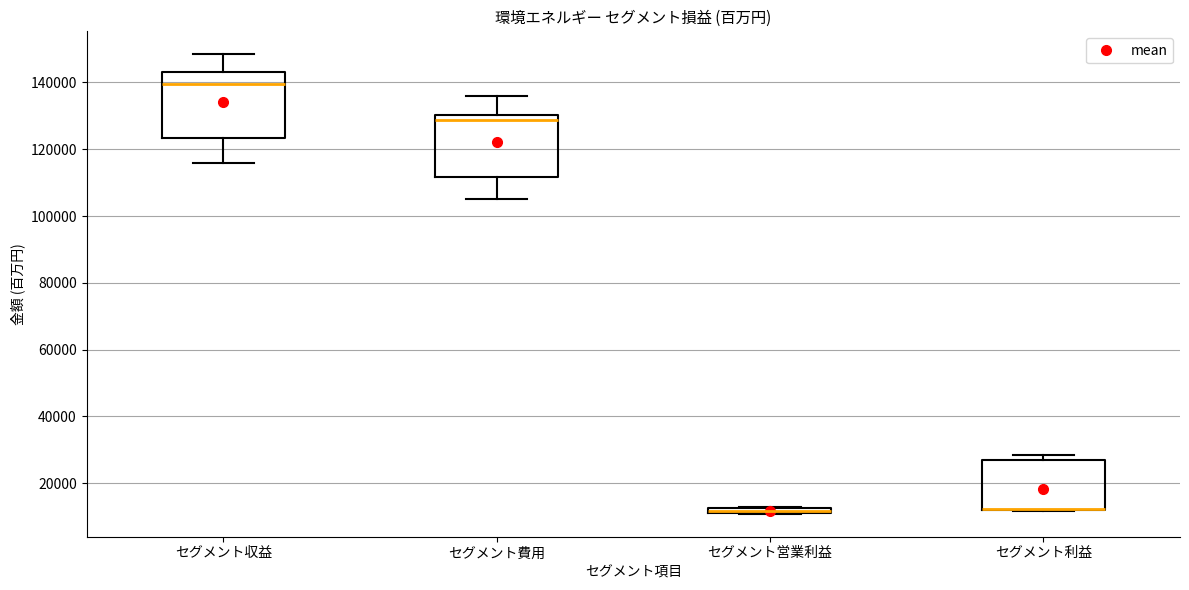

Where does the lower whisker of the box for セグメント収益 end on the y-axis? The values are not printed on the chart, so give them approximately, as read against the axis.

116000